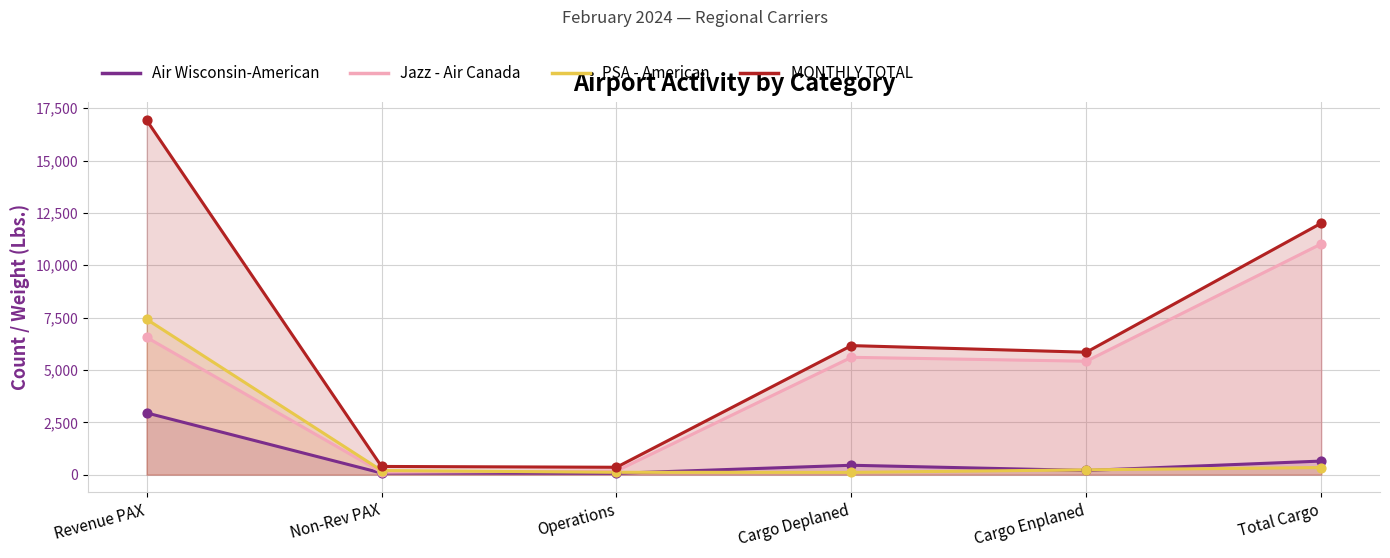

What are all the series names shown in the legend?

Air Wisconsin-American, Jazz - Air Canada, PSA - American, MONTHLY TOTAL